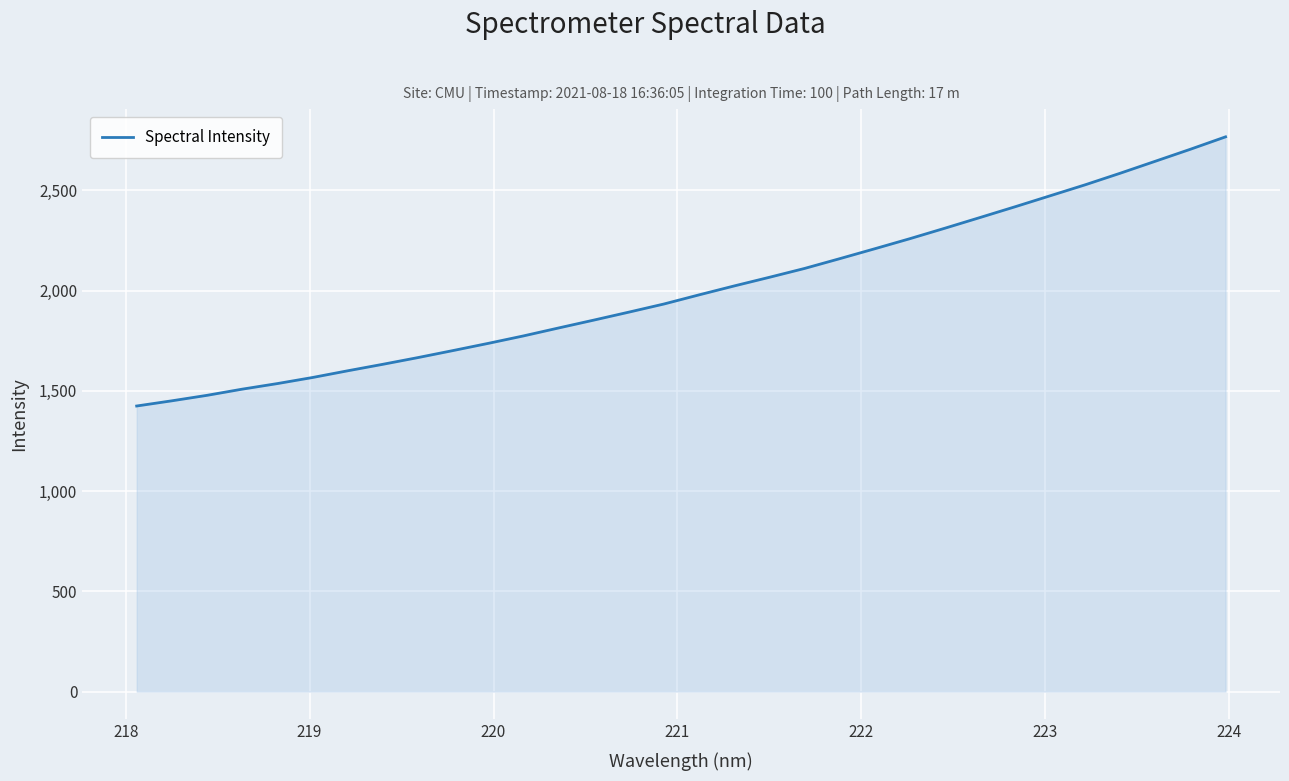

What is the difference between the maximum and minimum values?

1342.3